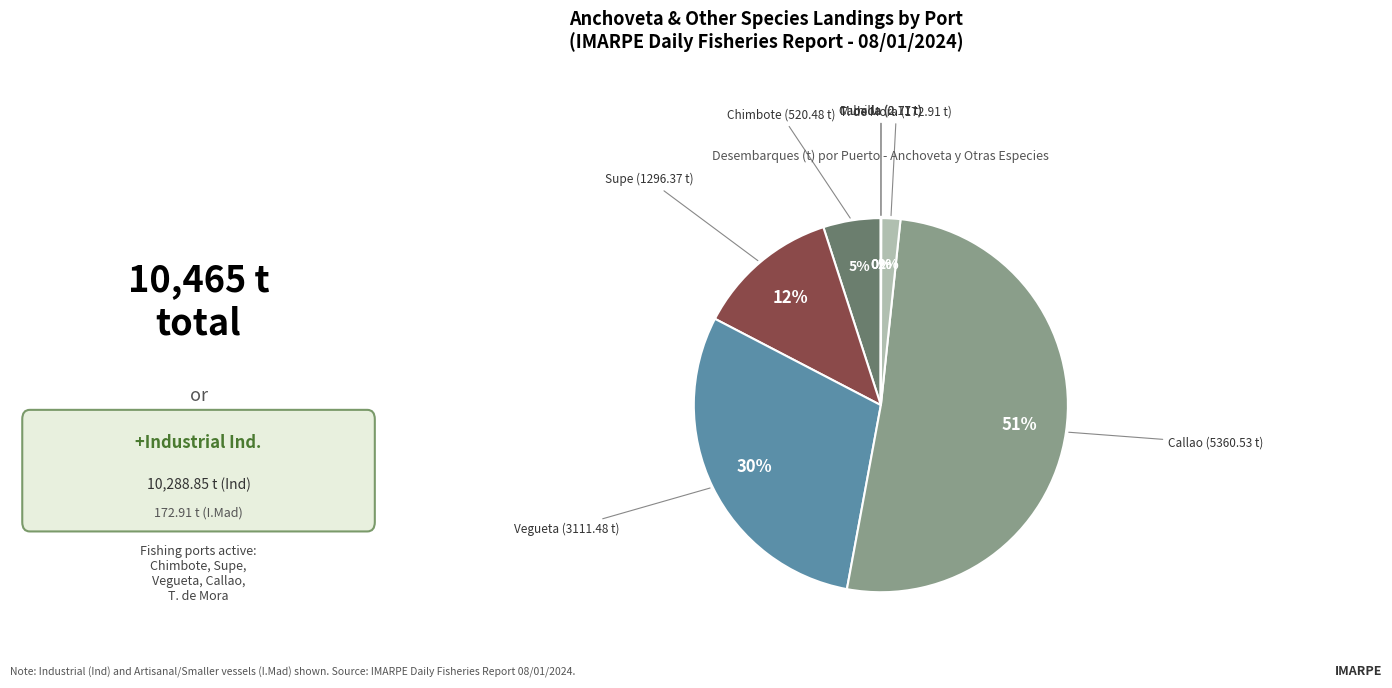

To the nearest percent, what is the average slice percentage?

14%